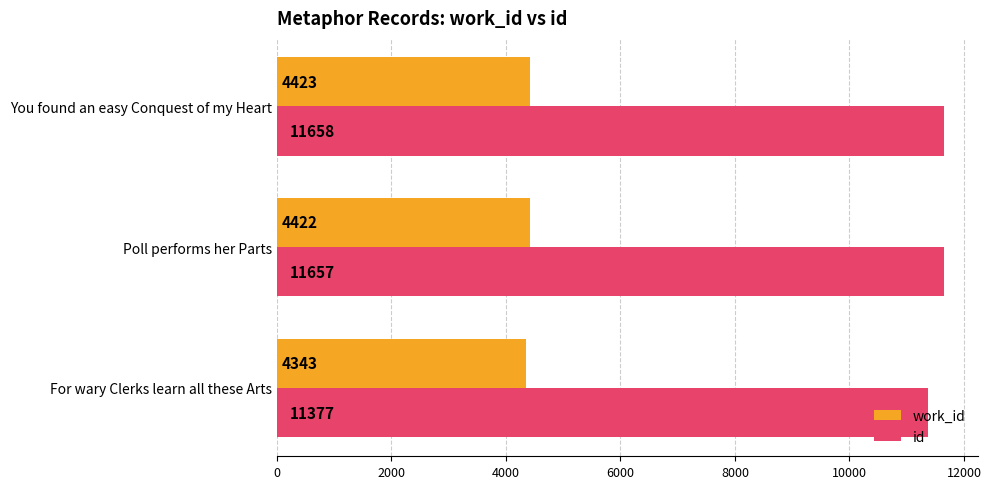

At which category is the sum across all series the highest?

You found an easy Conquest of my Heart